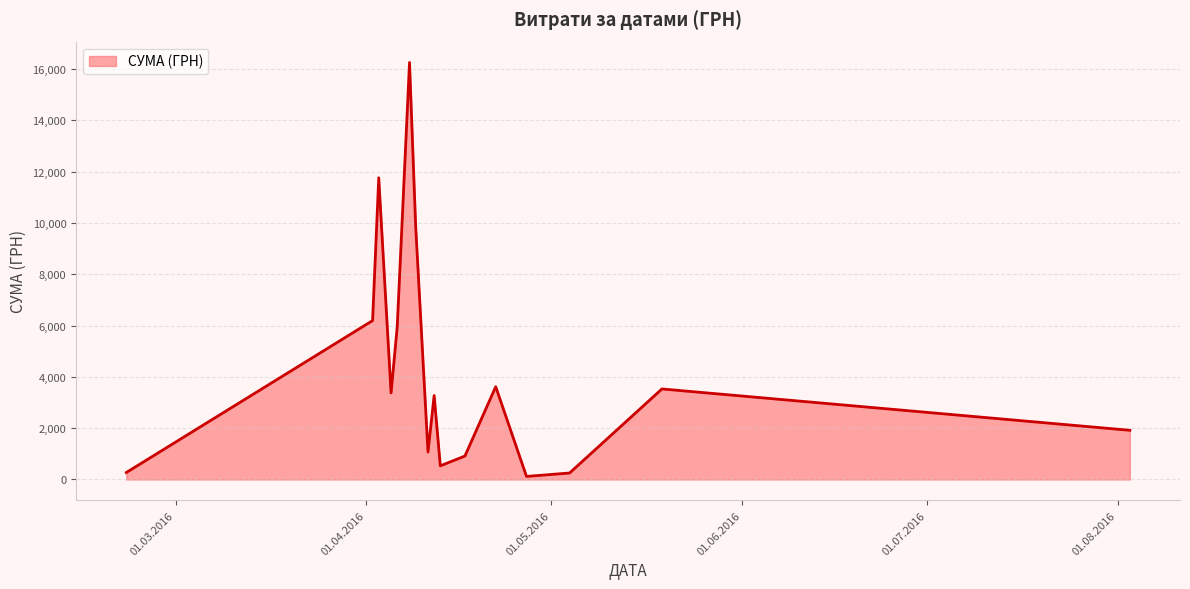

What is the difference between the maximum and minimum values?

16137.7